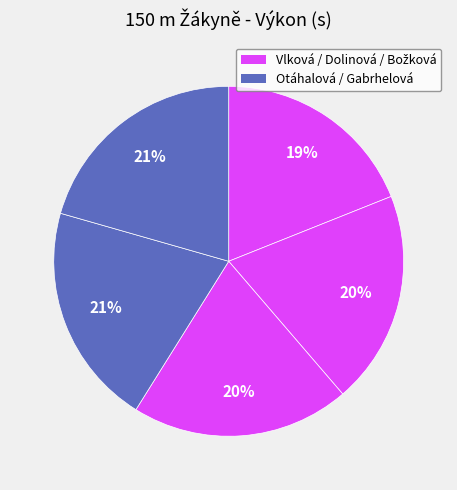

How many slices are in this pie chart?

5